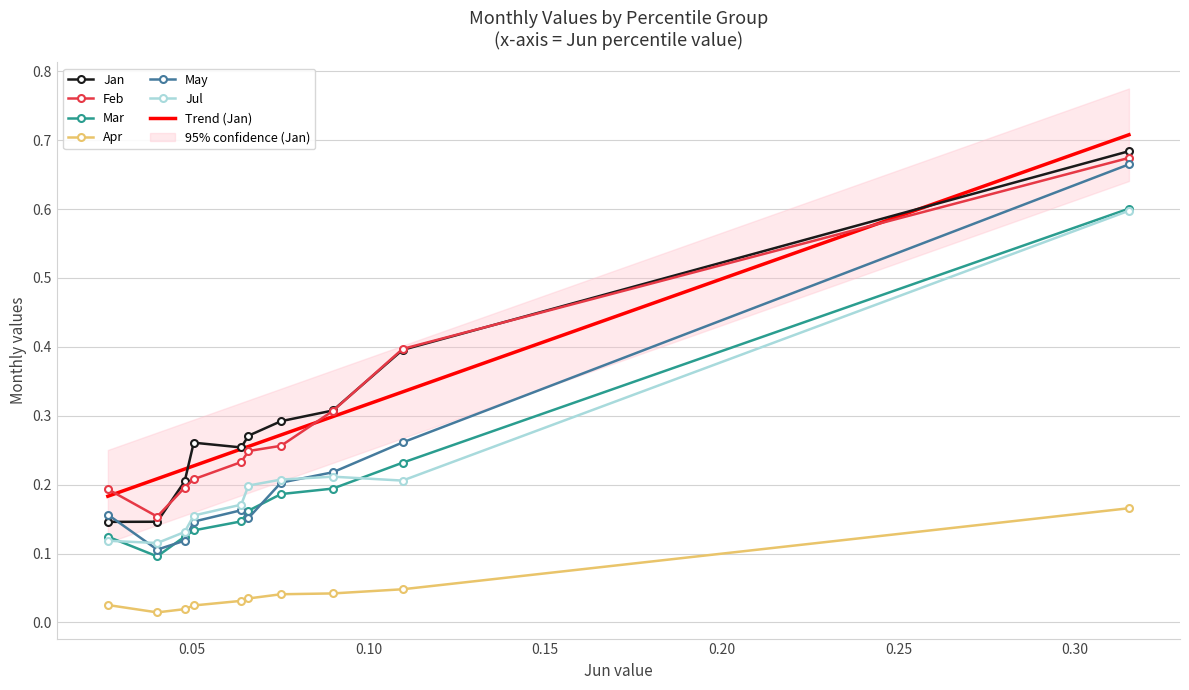

Reading left to right, list all the values displayed in this chart.

Jan: 0.1	0.1	0.2	0.3	0.3	0.3	0.3	0.3	0.4	0.7
Feb: 0.2	0.2	0.2	0.2	0.2	0.2	0.3	0.3	0.4	0.7
Mar: 0.1	0.1	0.1	0.1	0.1	0.2	0.2	0.2	0.2	0.6
Apr: 0.0	0.0	0.0	0.0	0.0	0.0	0.0	0.0	0.0	0.2
May: 0.2	0.1	0.1	0.1	0.2	0.2	0.2	0.2	0.3	0.7
Jul: 0.1	0.1	0.1	0.2	0.2	0.2	0.2	0.2	0.2	0.6